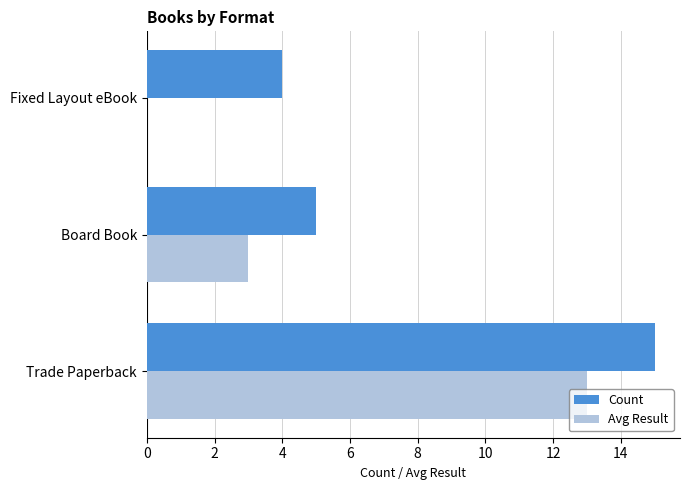

The value of Avg Result at Trade Paperback is 22. True or false?

False